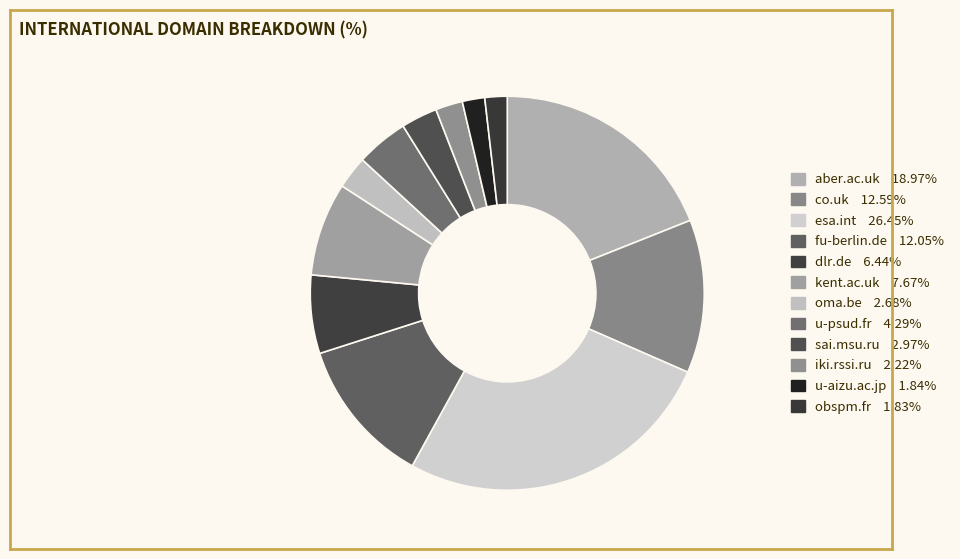

What percentage is the co.uk slice, to the nearest percent?

13%